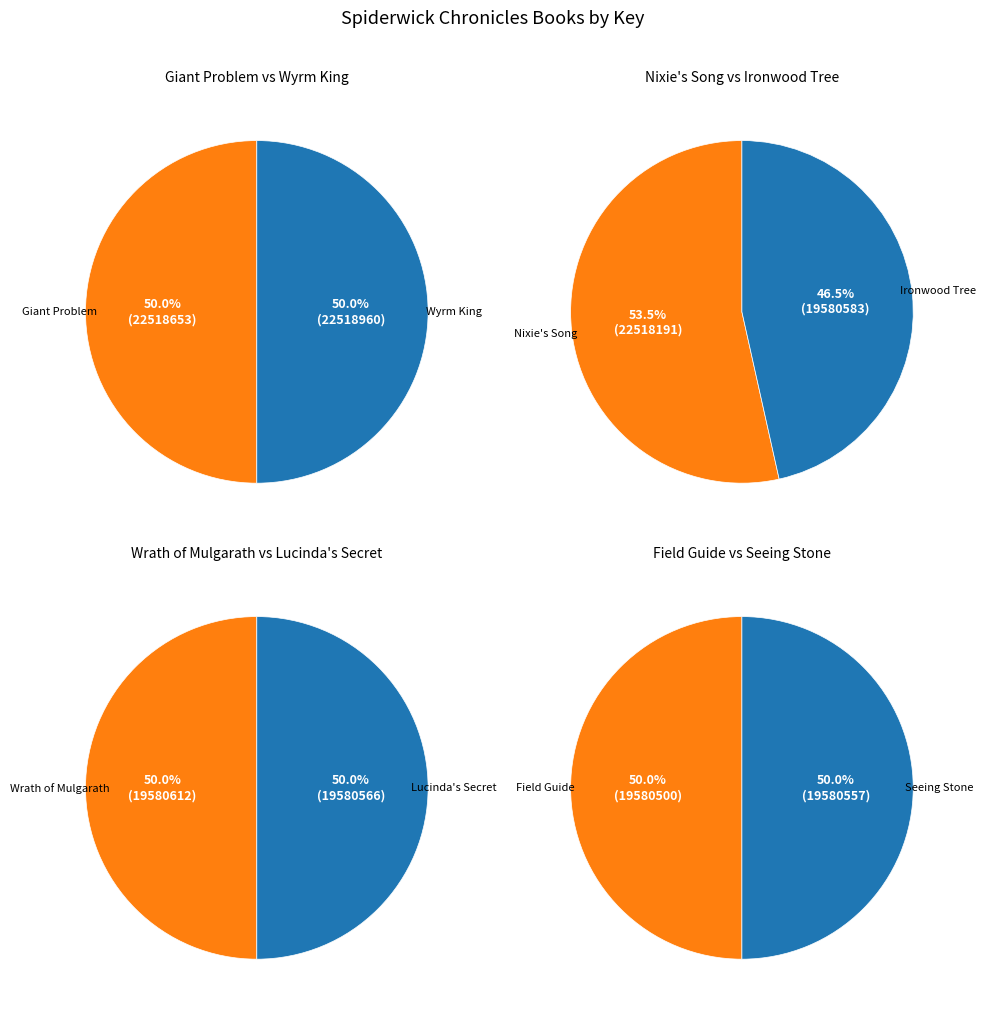

Which slice is the largest?

Wyrm King